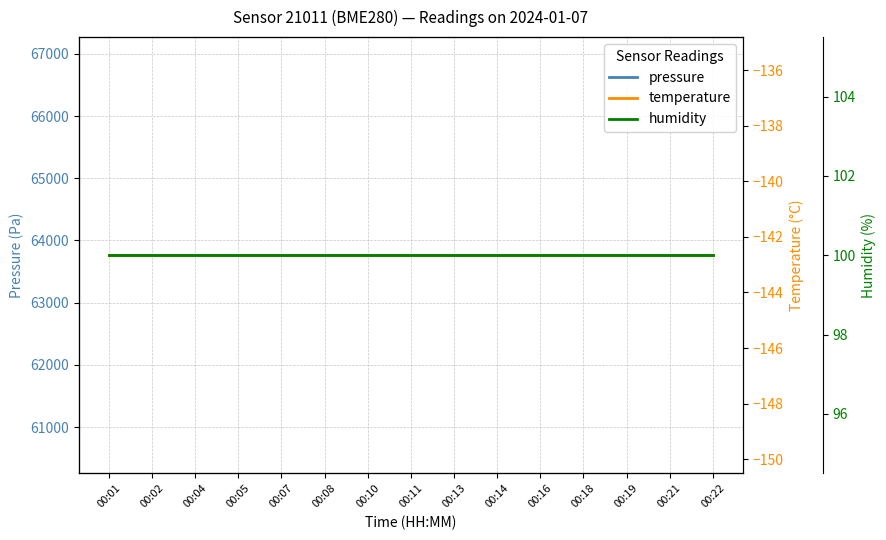

What is the average value of the pressure series?

63761.7